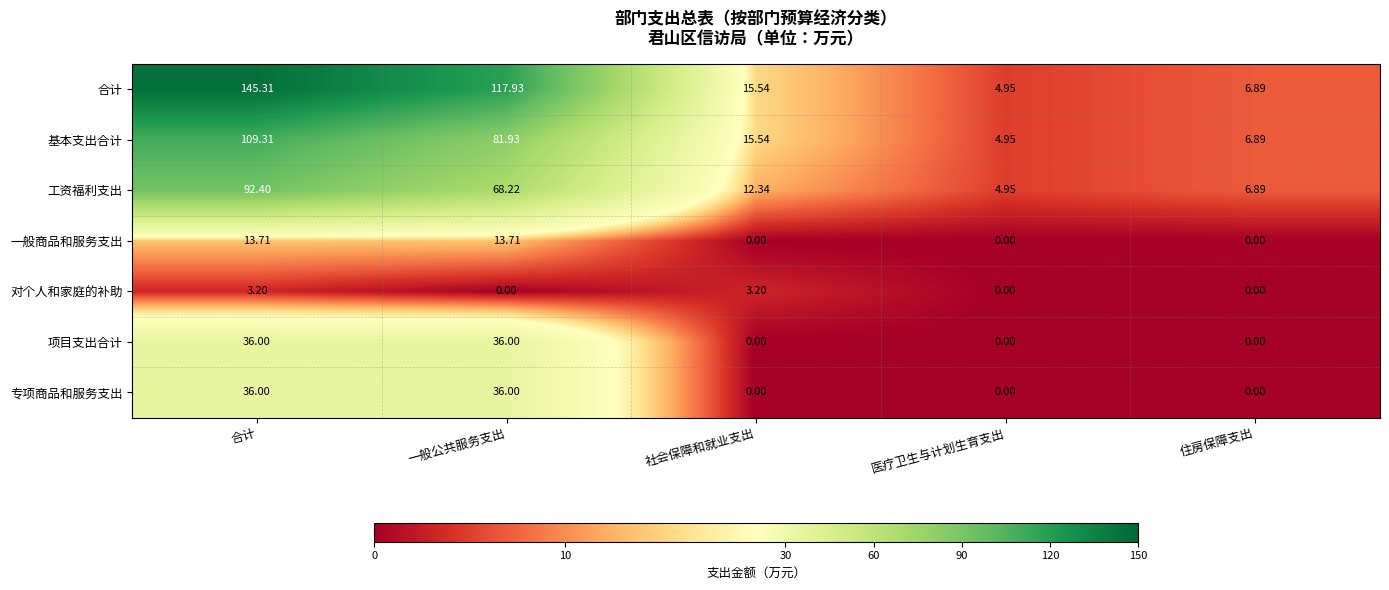

Which series has the largest range (max minus min)?

合计